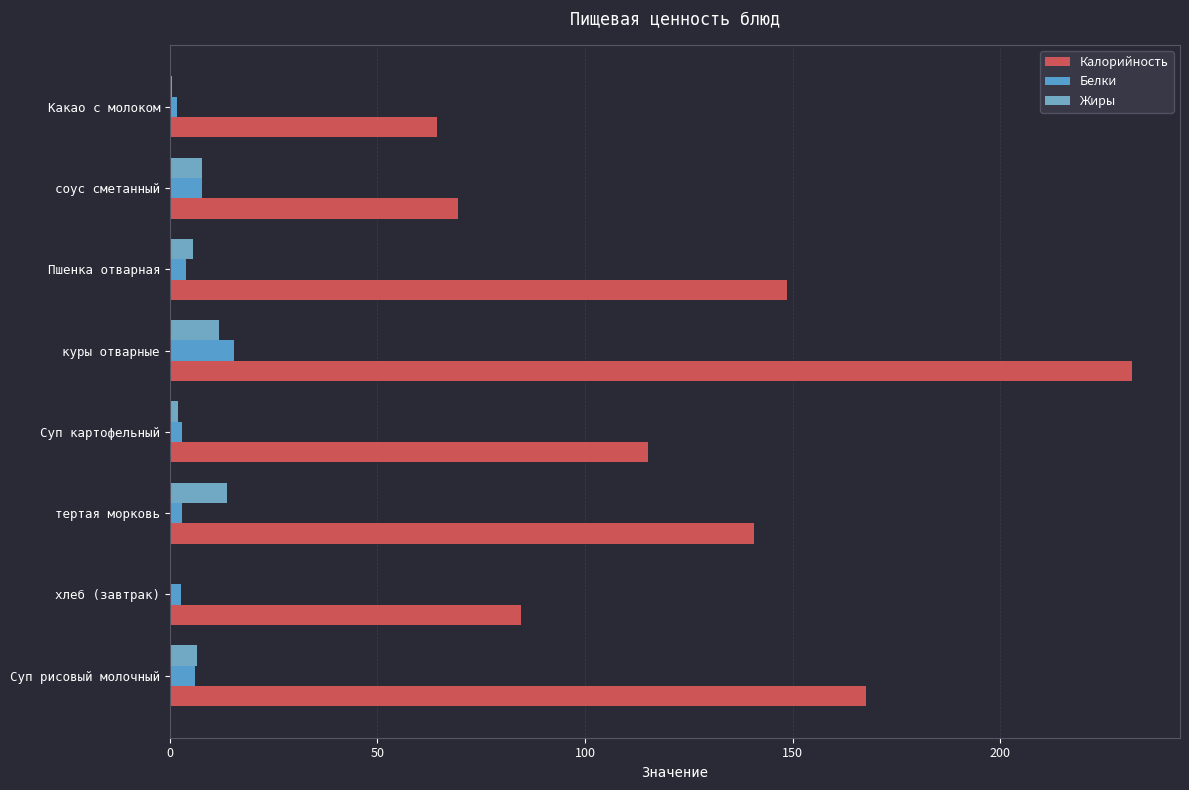

What position from the right is соус сметанный?

2